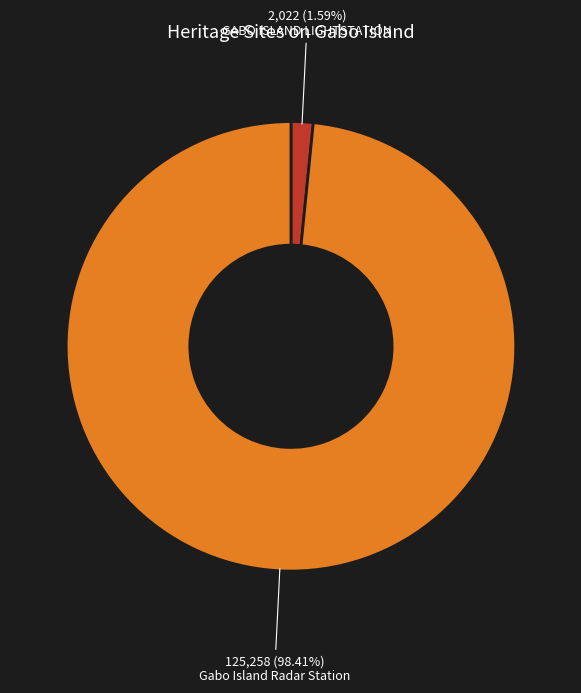

To the nearest percent, what is the difference between the largest and smallest slice percentages?

97%